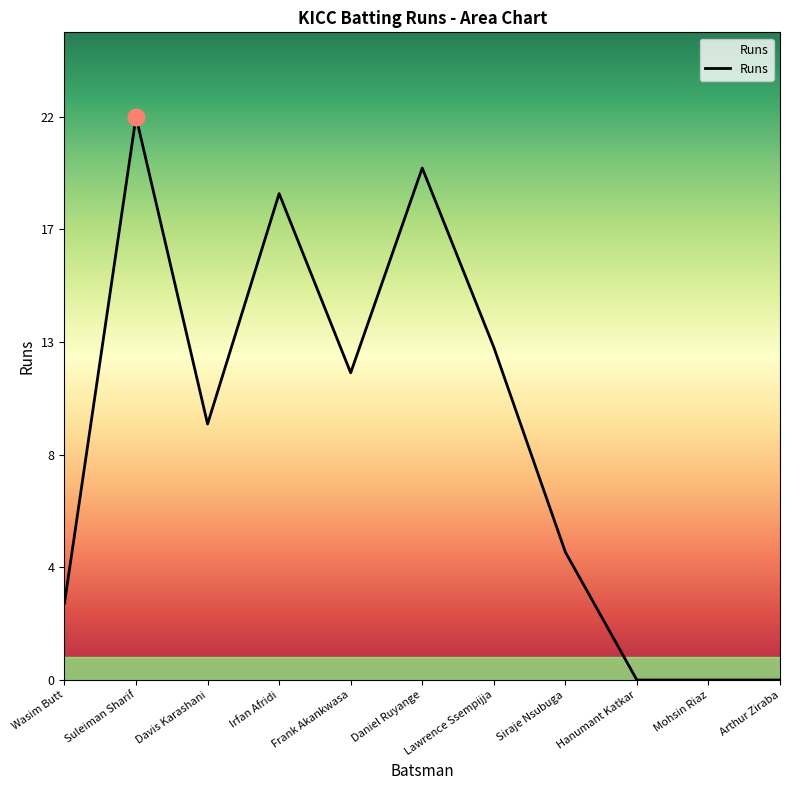

Where does the data first go above 10?

Suleiman Sharif